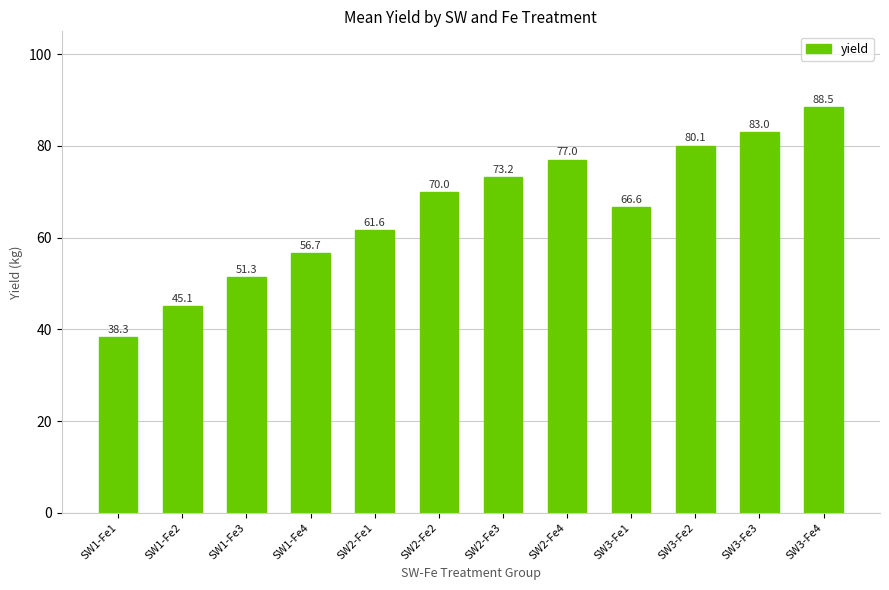

Does the chart contain stacked bars?

No